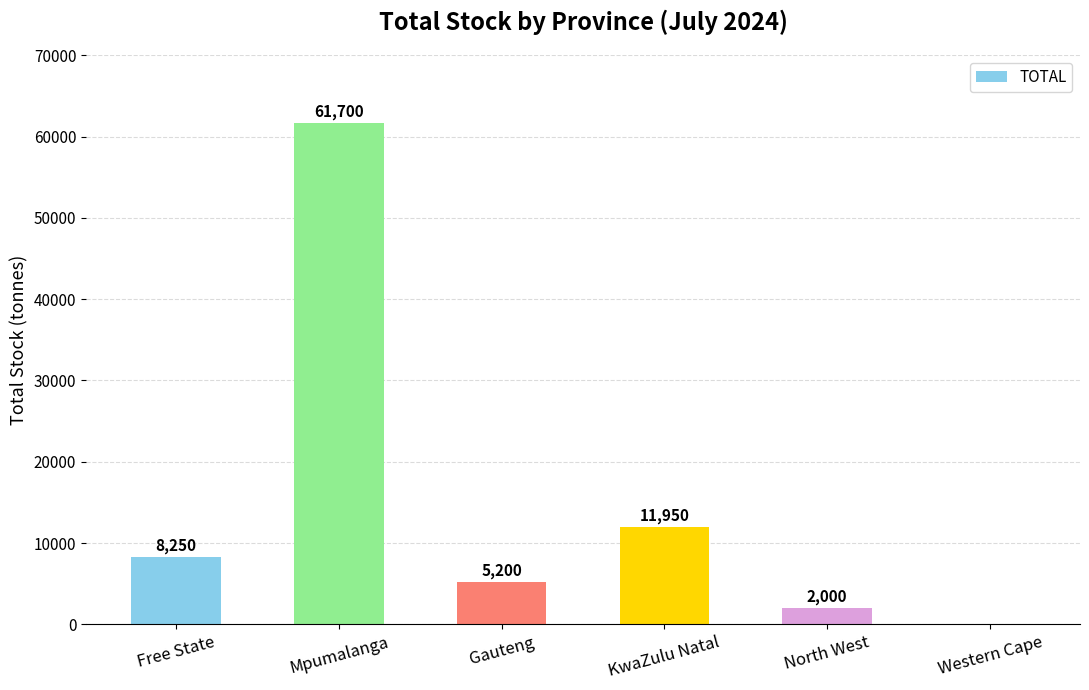

What is the maximum value shown in the chart?

61700